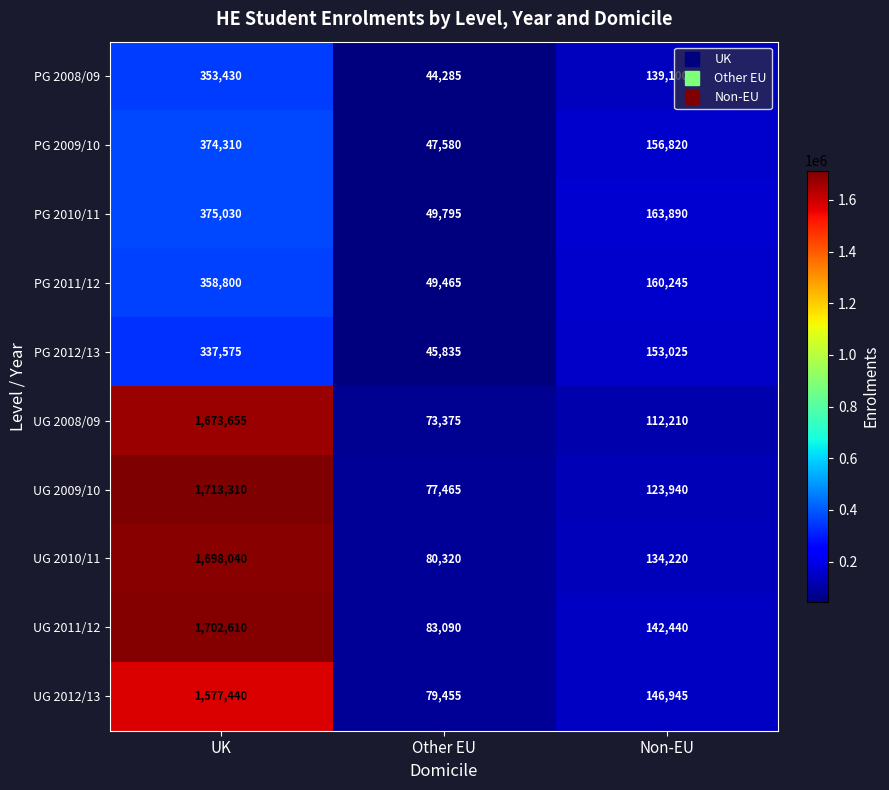

Which series has the largest range (max minus min)?

UG 2009/10